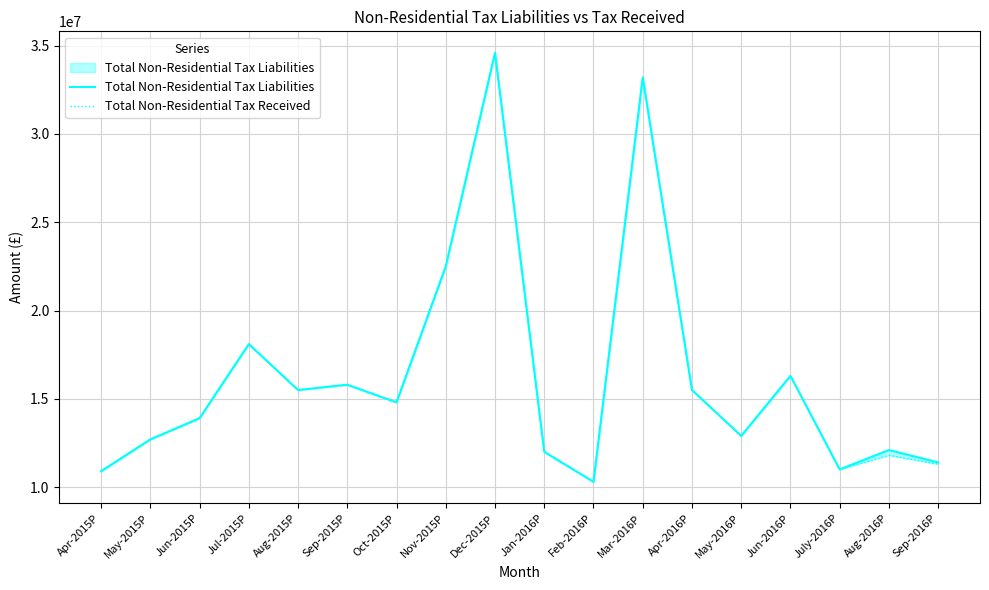

Rank the series by their maximum value, from lowest to highest.

Total Non-Residential Tax Liabilities, Total Non-Residential Tax Received